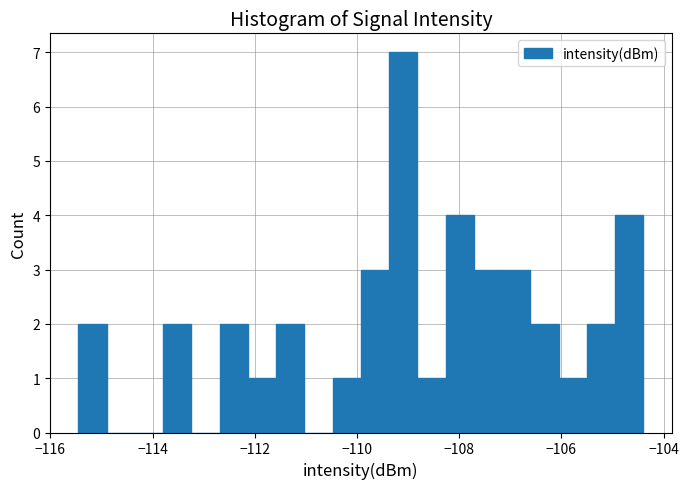

Read against the x-axis, roughly where is the centre of the tallest bar?

-109.0